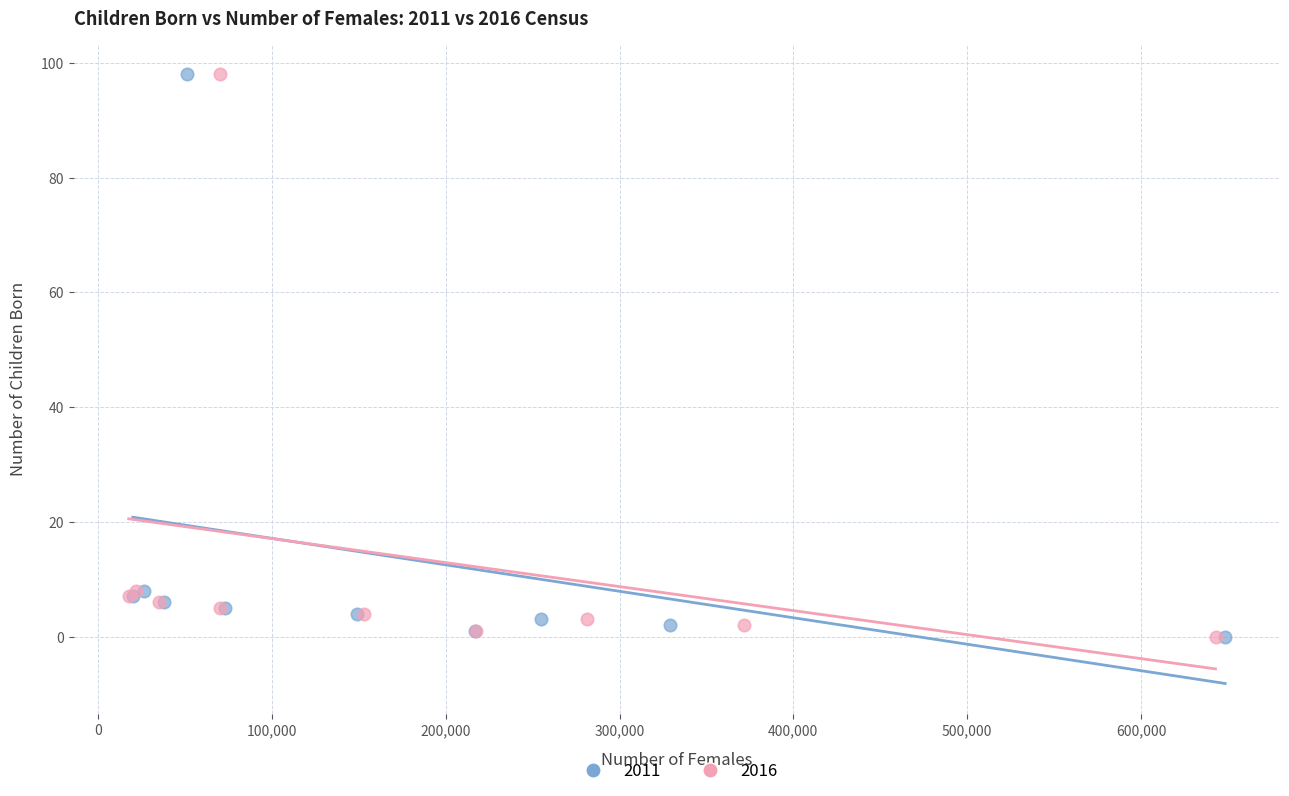

What are all the series names shown in the legend?

2011, 2016